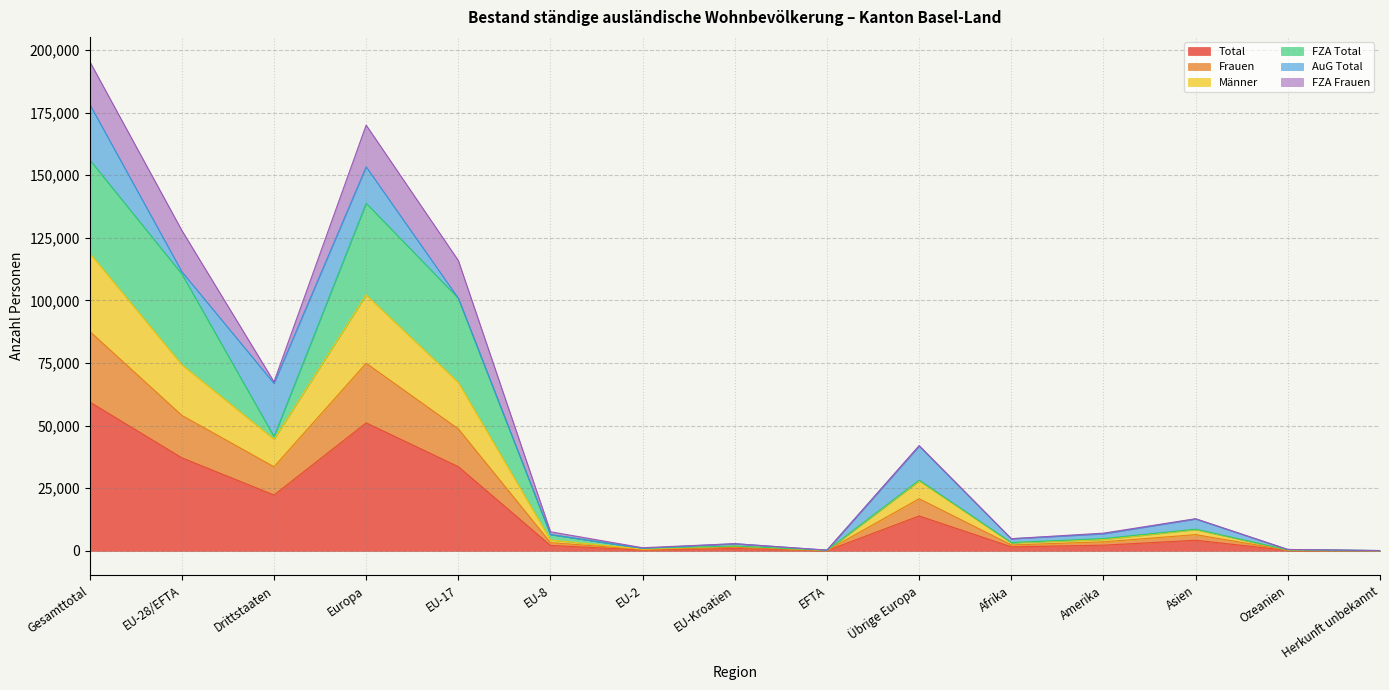

True or false: Männer and Frauen cross at least once.

False